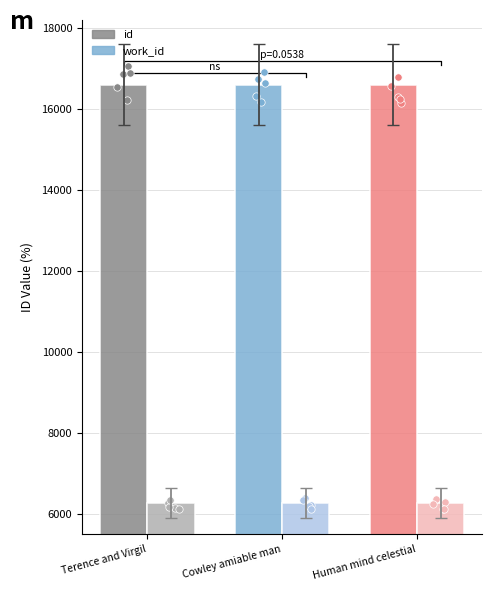

What are all the series names shown in the legend?

id, work_id